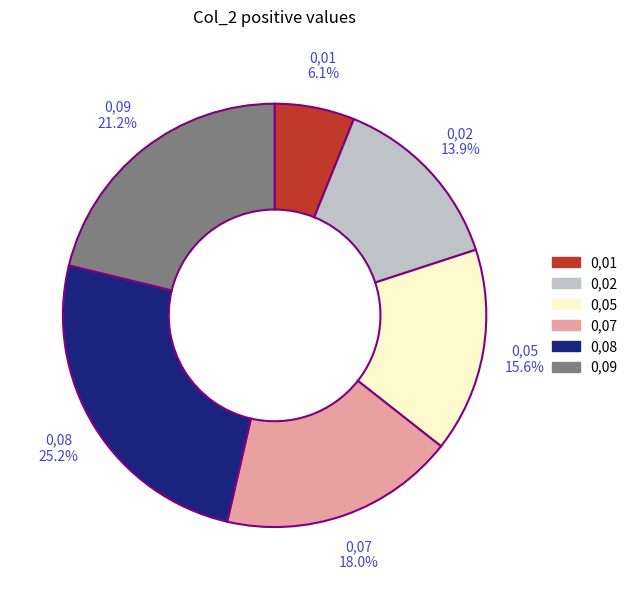

What is the total percentage of 0,07 and 0,08?

43.2%